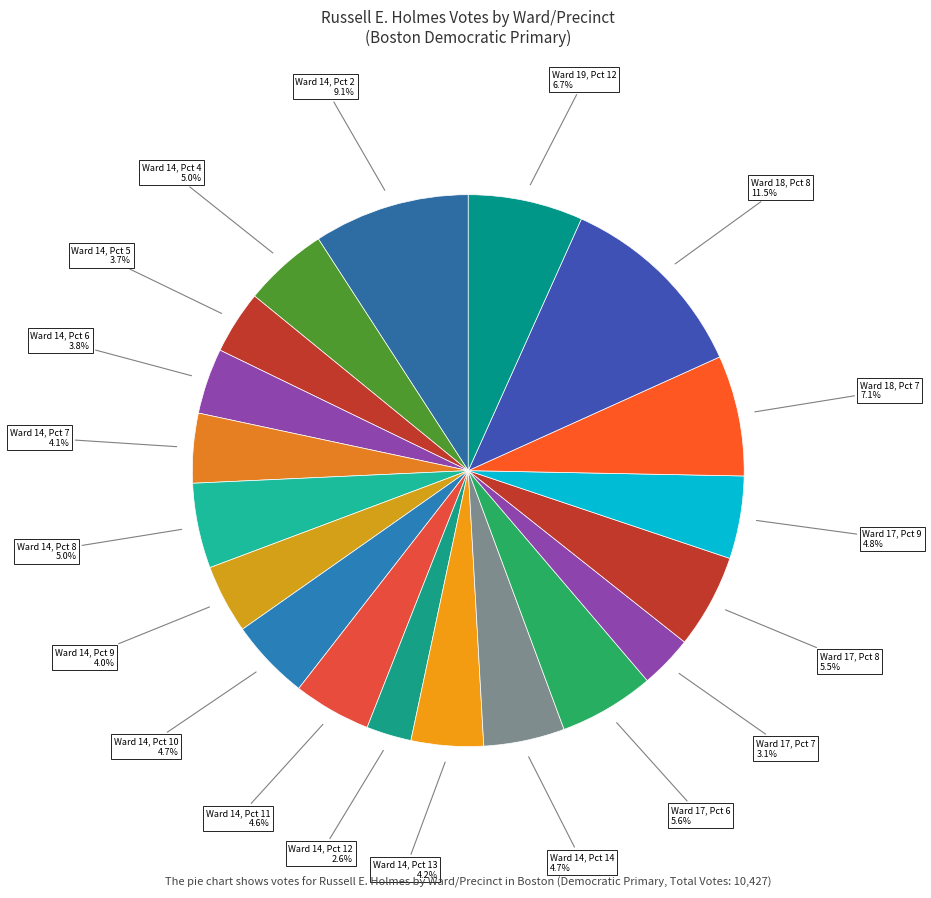

What percentage is the Ward 18, Pct 7 slice, to the nearest percent?

7%